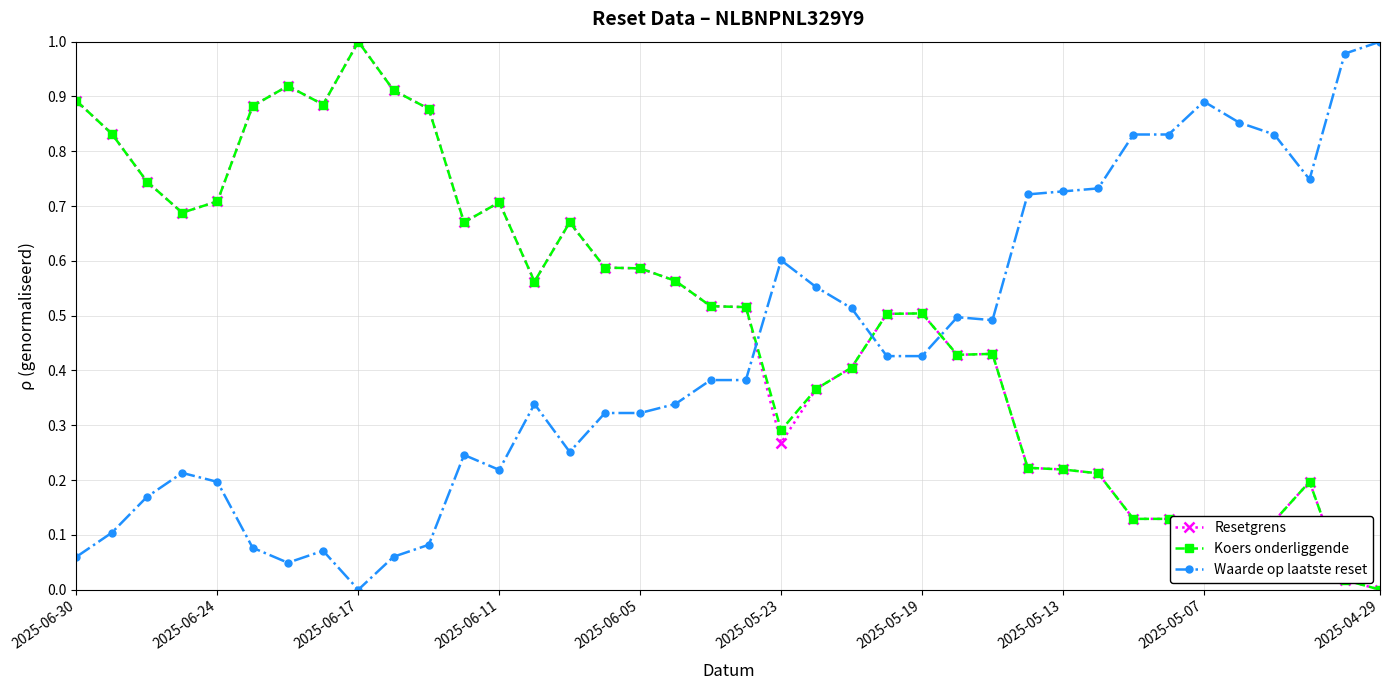

How many intersections are there between Koers onderliggende and Waarde op laatste reset?

3